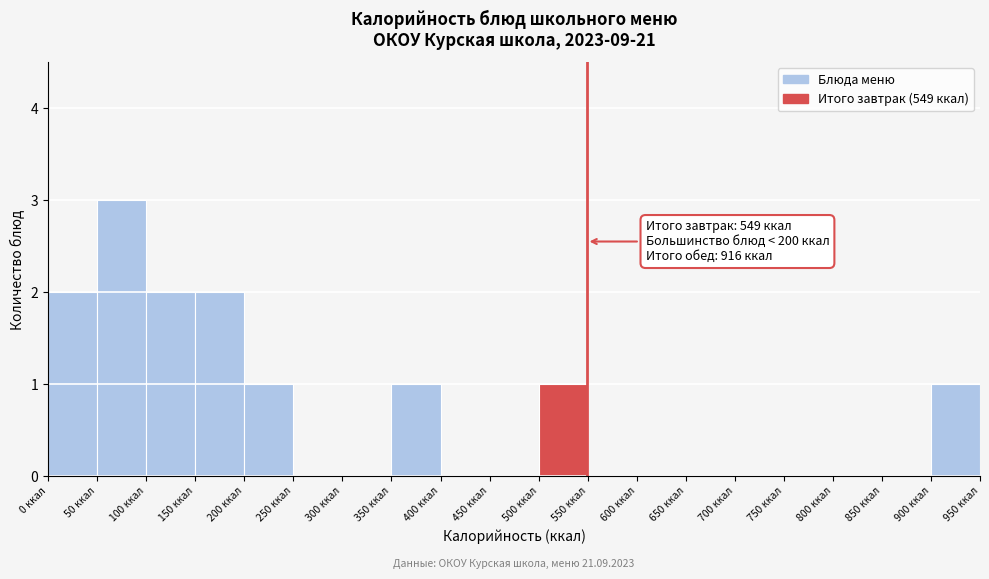

Over which range of the x-axis is the bar tallest?

50 to 100